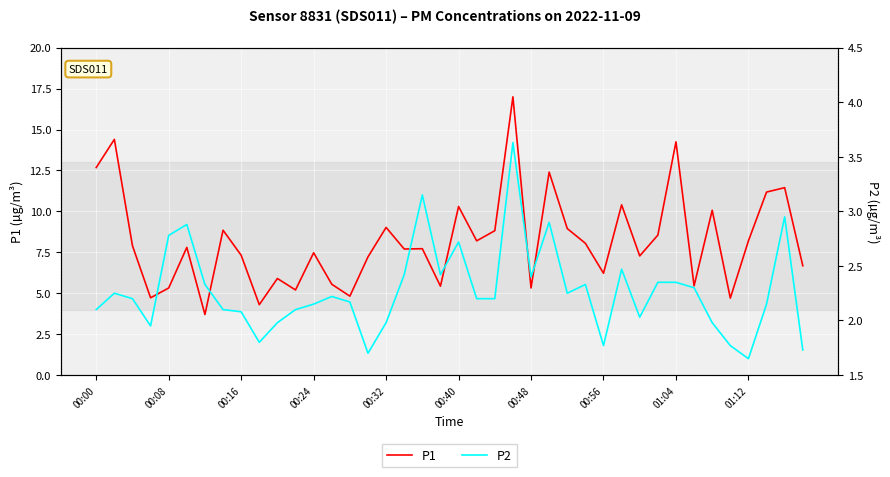

Reading right to left, what are all the values shown in this chart?

P1: 6.7	11.4	11.2	8.2	4.7	10.1	5.5	14.2	8.6	7.3	10.4	6.2	8.1	8.9	12.4	5.3	17.0	8.8	8.2	10.3	5.4	7.7	7.7	9.0	7.2	4.8	5.5	7.5	5.2	5.9	4.3	7.3	8.8	3.7	7.8	5.3	4.7	7.9	14.4	12.7
P2: 1.7	3.0	2.1	1.6	1.8	2.0	2.3	2.4	2.4	2.0	2.5	1.8	2.3	2.2	2.9	2.4	3.6	2.2	2.2	2.7	2.4	3.1	2.4	2.0	1.7	2.2	2.2	2.1	2.1	2.0	1.8	2.1	2.1	2.3	2.9	2.8	1.9	2.2	2.2	2.1